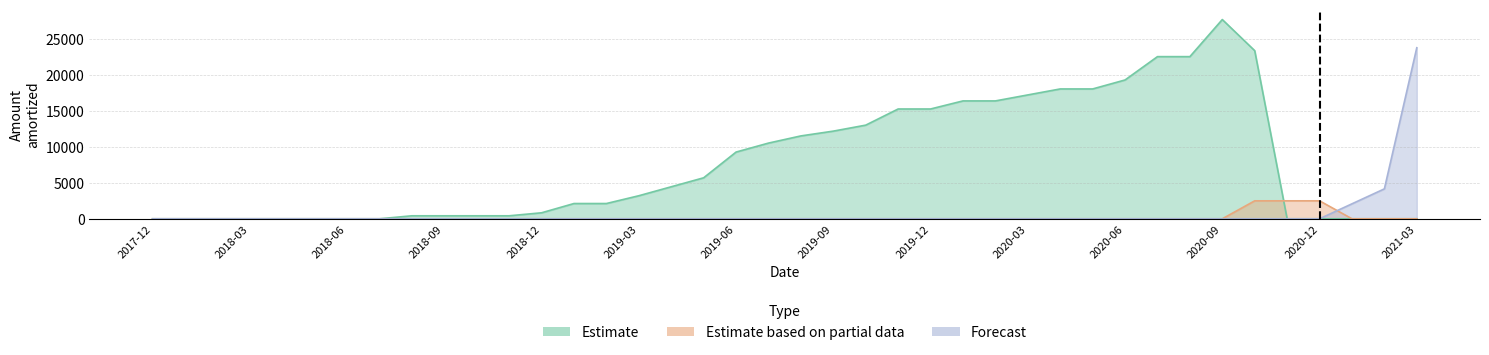

Does the chart display data point markers on the line(s)?

No